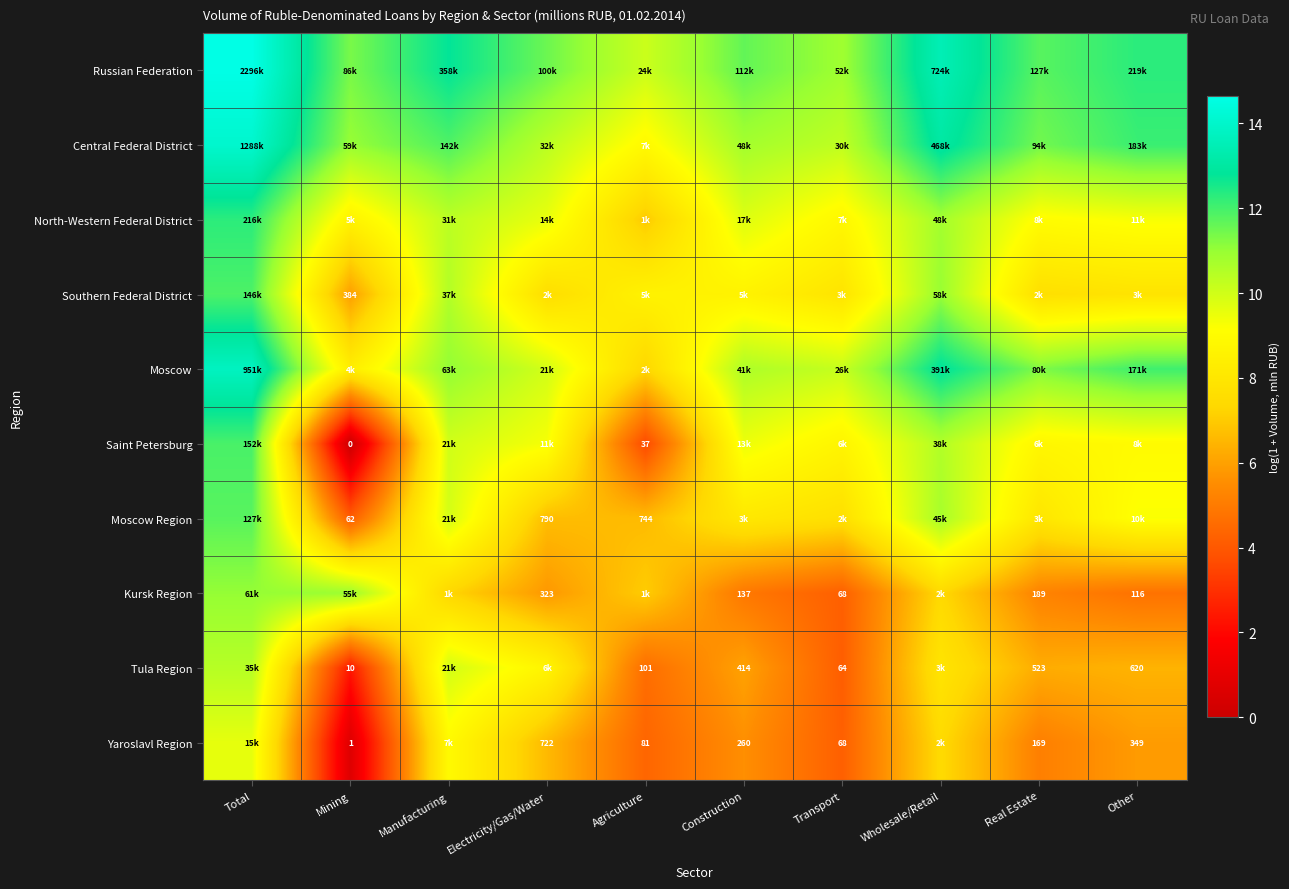

Is the value of North-Western Federal District at Agriculture greater than the value of Central Federal District at Agriculture?

No